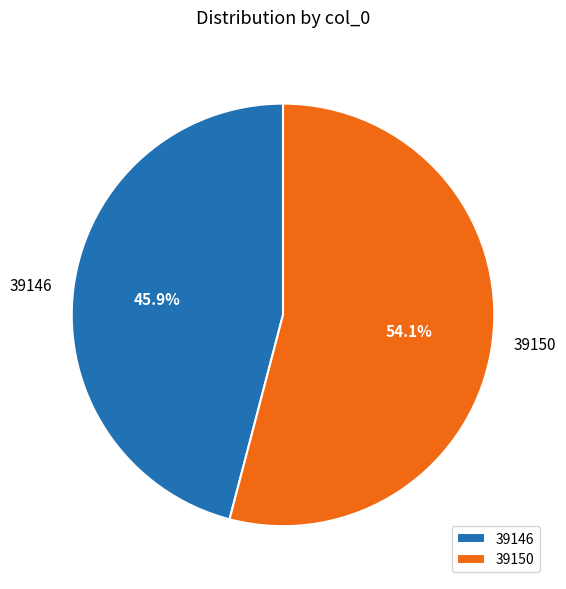

What portion of the pie excludes 39146?

54.1%